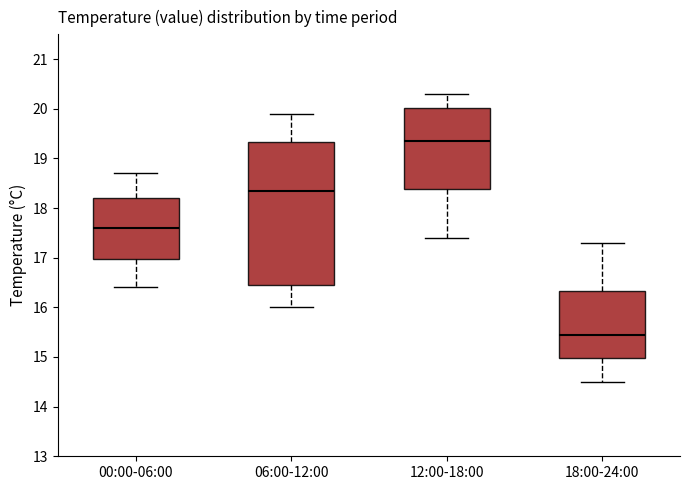

Reading left to right, transcribe this box plot: for each box, give where its median line is, the range the box spans, and where its two whiskers end, as read against the y-axis. The values are not printed on the chart, so give them approximately, as read against the axis.

00:00-06:00: median 17.6, box 17.0 to 18.2, whiskers 16.4 to 18.7
06:00-12:00: median 18.4, box 16.5 to 19.3, whiskers 16.0 to 19.9
12:00-18:00: median 19.4, box 18.4 to 20.0, whiskers 17.4 to 20.3
18:00-24:00: median 15.5, box 15.0 to 16.3, whiskers 14.5 to 17.3